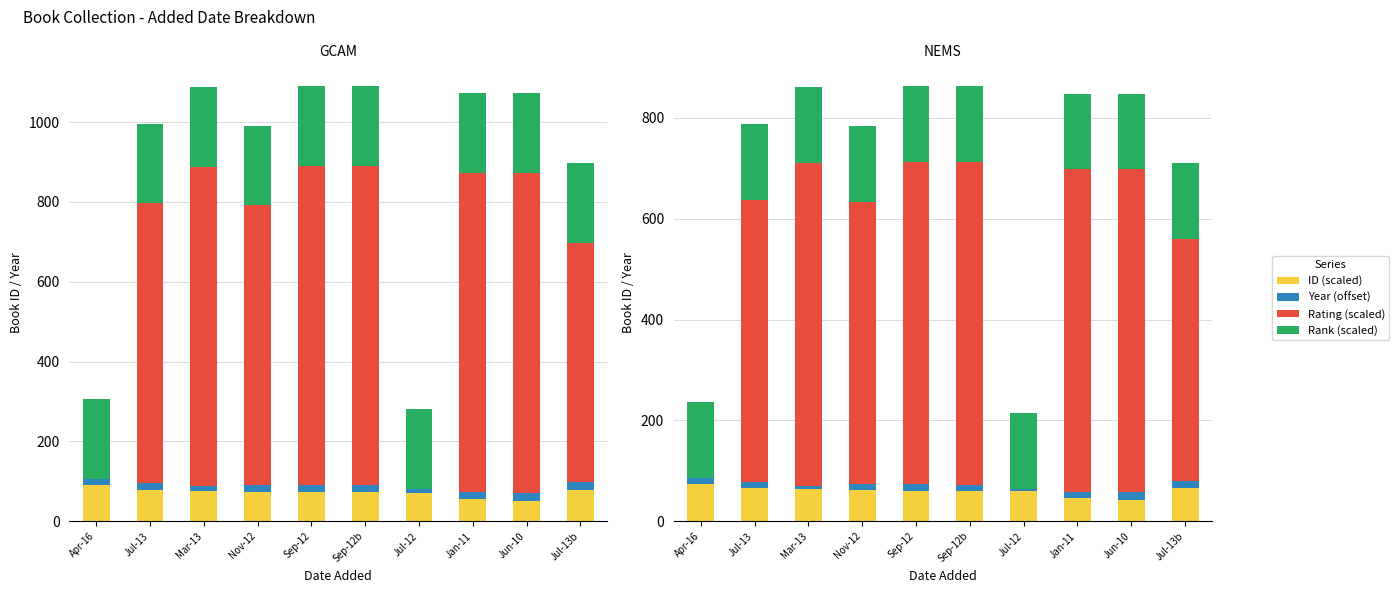

What is the label of the 4th bar from the right?

Jul-12